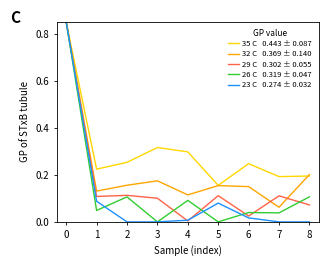

What is the total value across all series at 5?

0.5